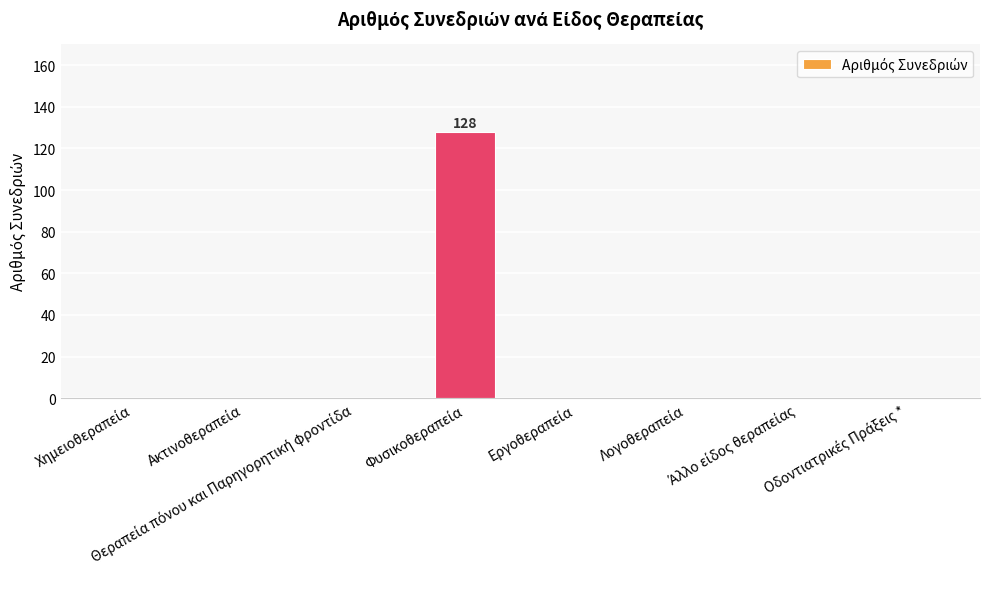

What is the maximum value shown in the chart?

128